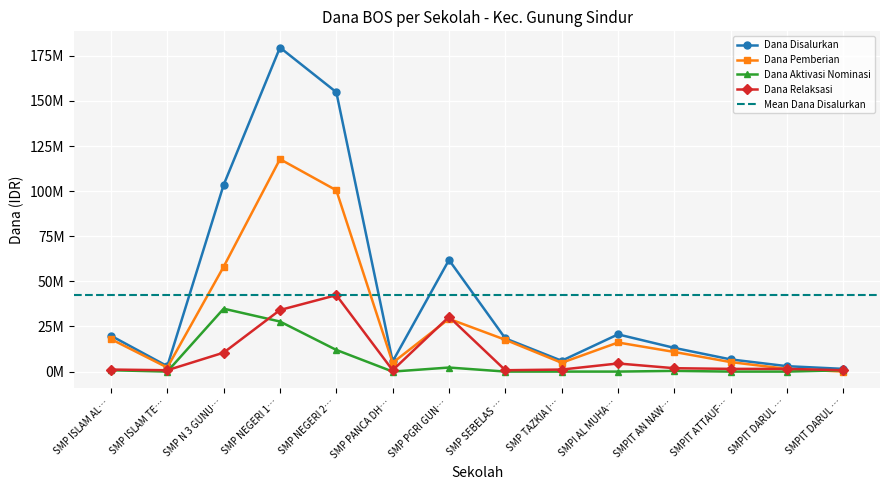

True or false: Dana Relaksasi and Dana Disalurkan intersect in this chart.

False